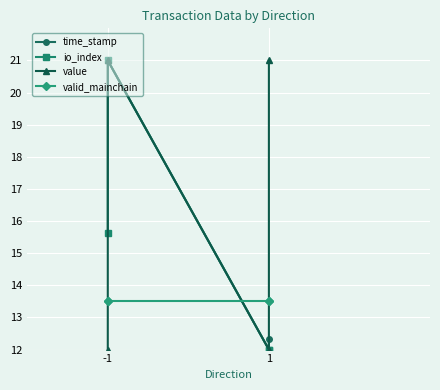

True or false: value and io_index intersect in this chart.

False